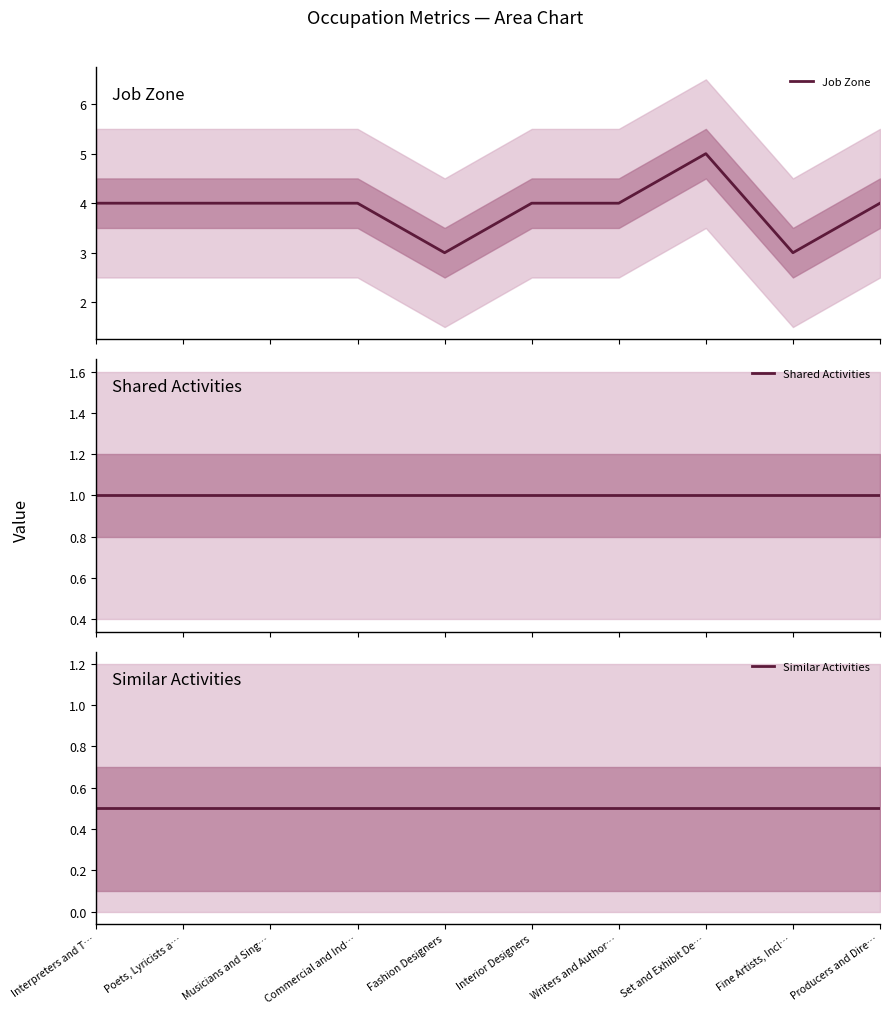

What is the label of the 6th point from the right?

Fashion Designers